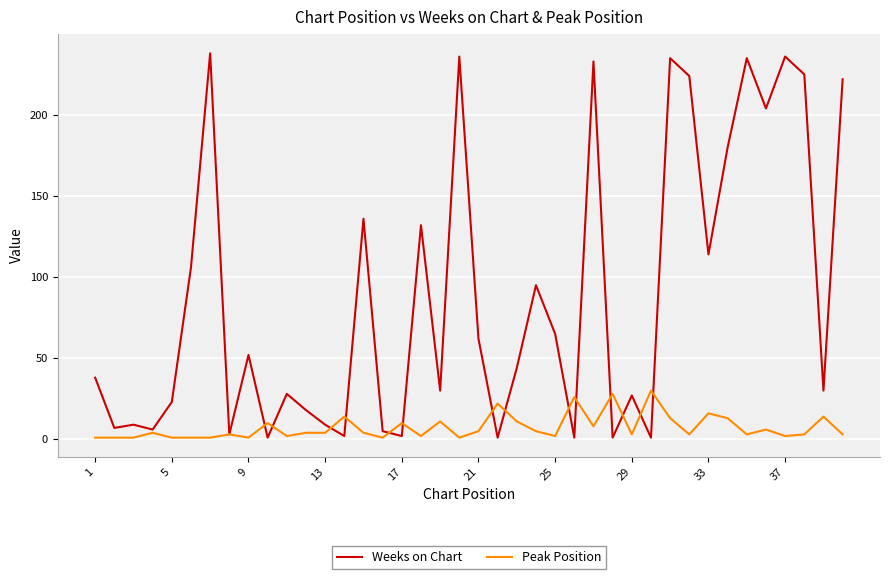

Which series has the widest spread of values?

Weeks on Chart